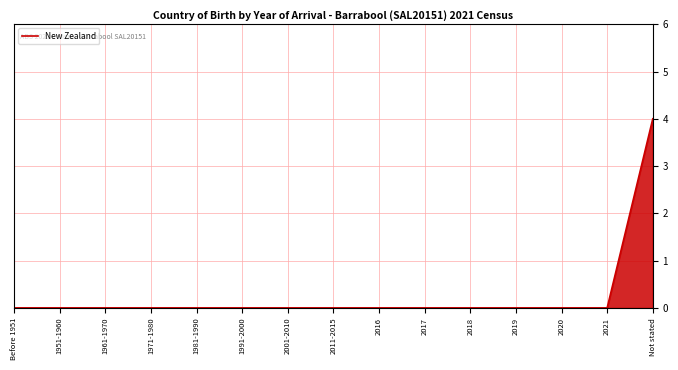

At which category does the chart reach its peak across all series?

Not stated